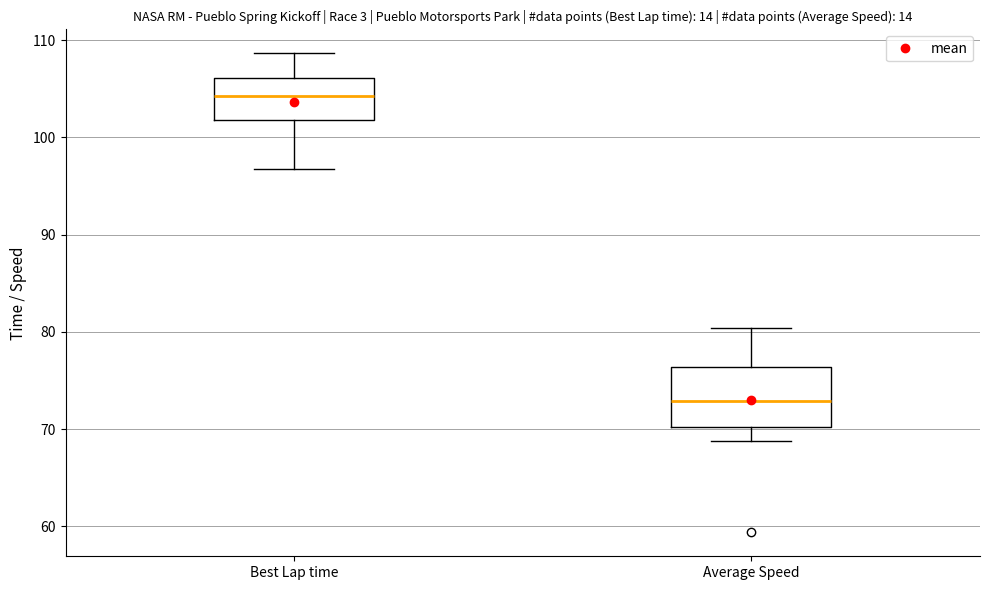

Which box is the tallest, from its lower edge to its upper edge?

Average Speed